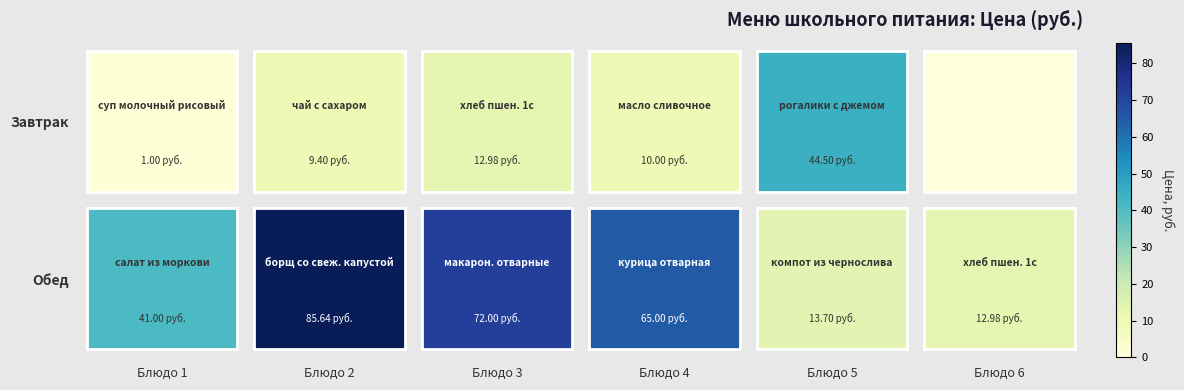

How many values in the Обед series are below 65?

3